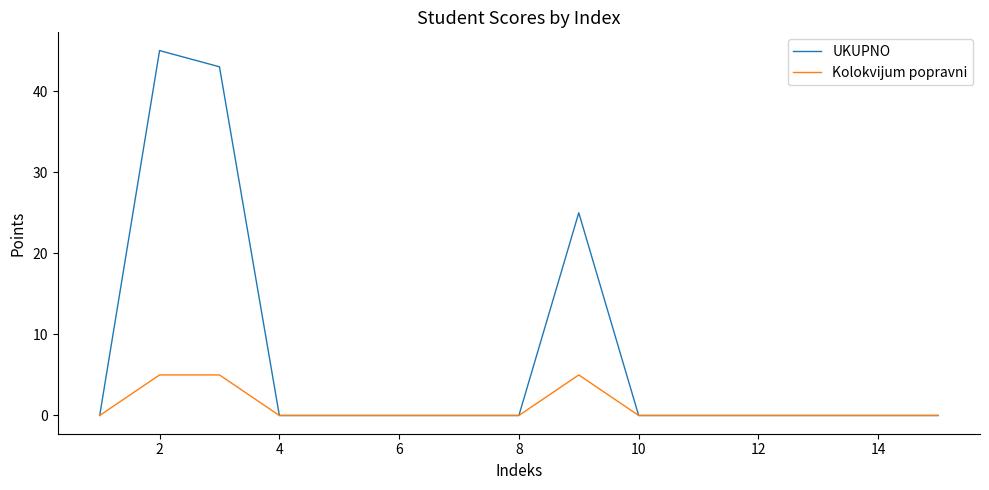

List the series in order of their overall mean, lowest first.

Kolokvijum popravni, UKUPNO